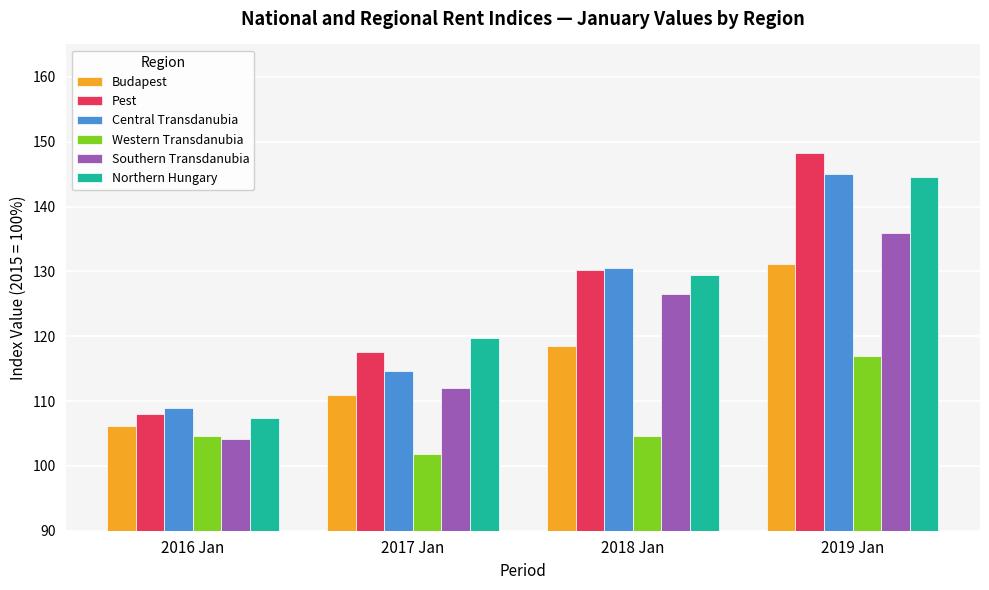

What is the difference between the second highest and minimum values in the Budapest series?

12.3